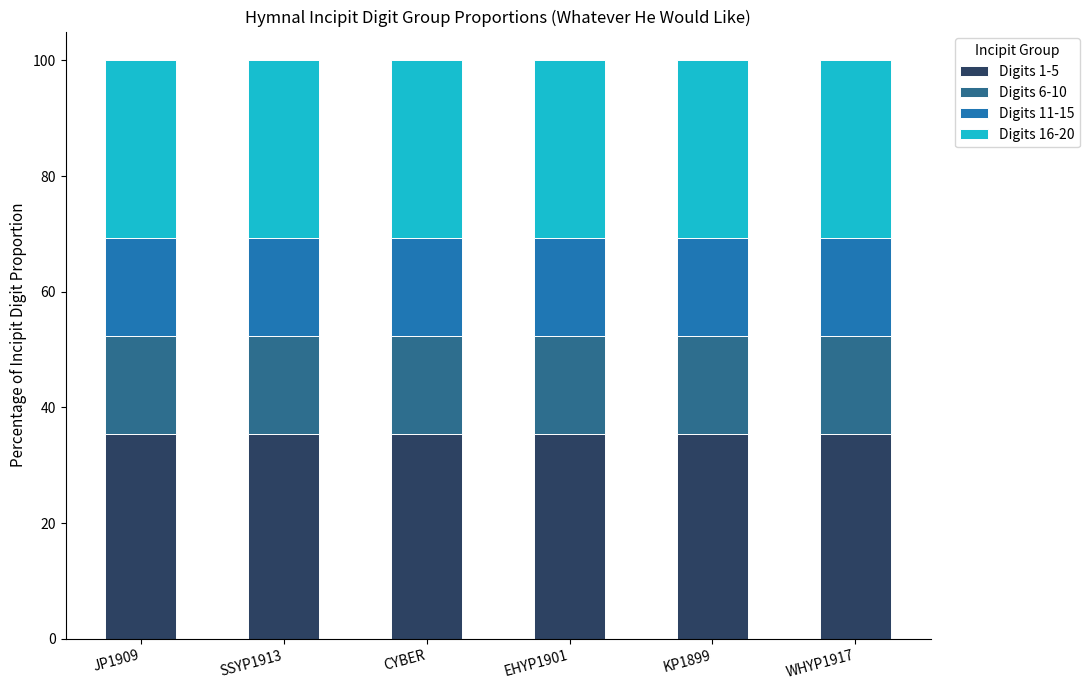

What is the total value across all series at SSYP1913?

100.0